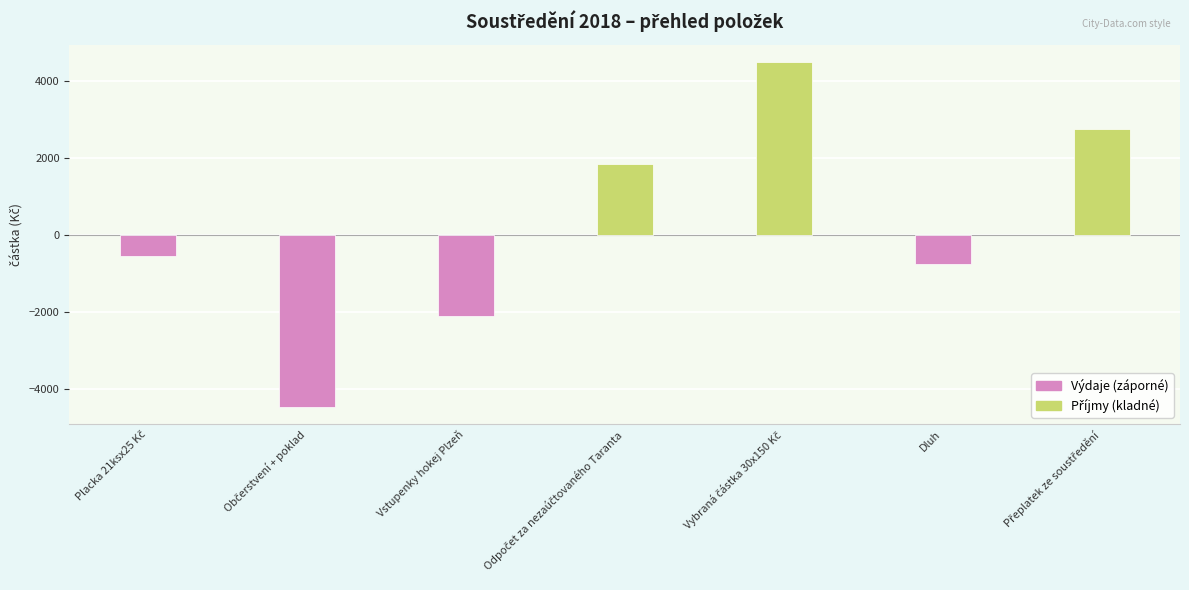

What is the minimum value shown in the chart?

-4453